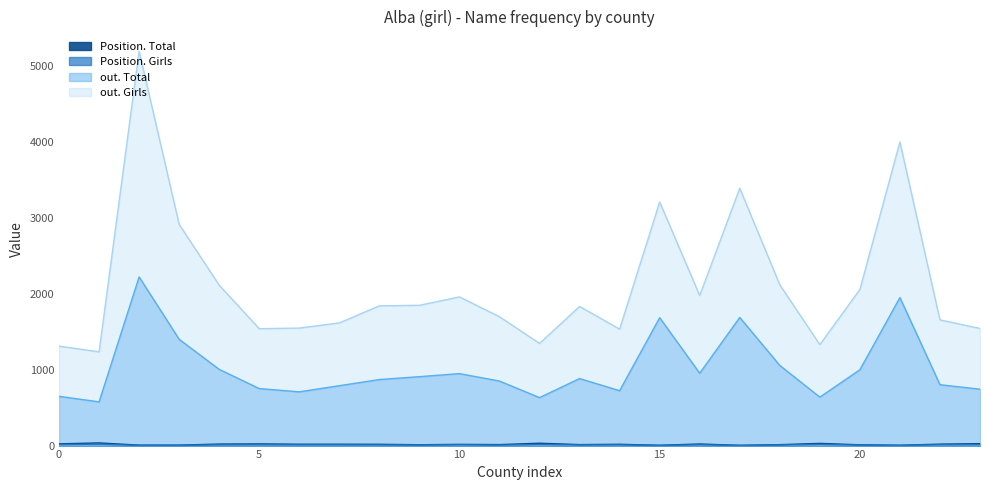

What is the difference between the maximum and second lowest values in the out. Girls series?

3885